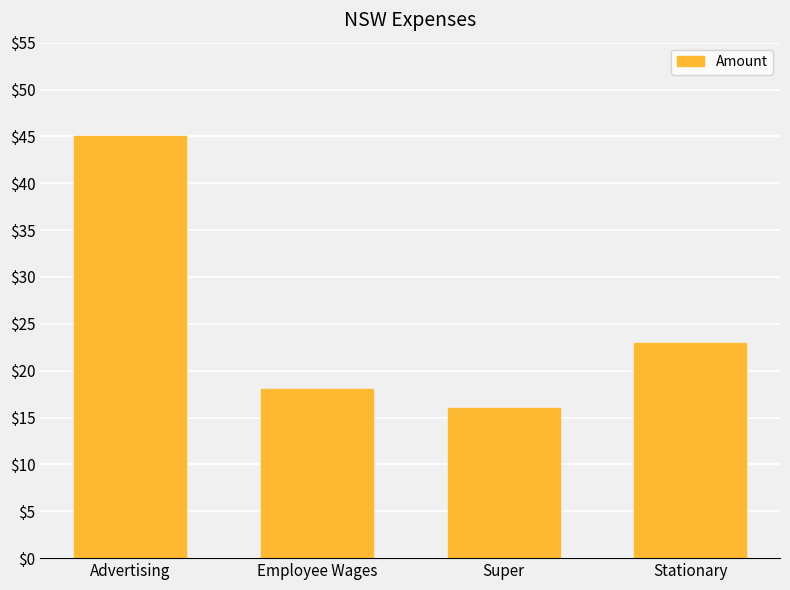

Does the chart contain any negative values?

No